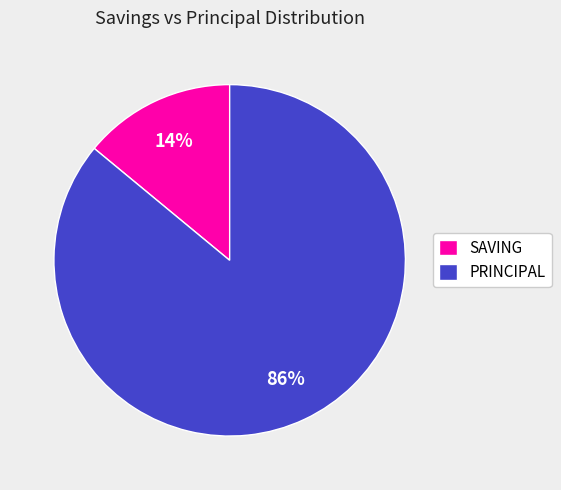

What is the ratio of the value at PRINCIPAL to the value at SAVING?

6.1